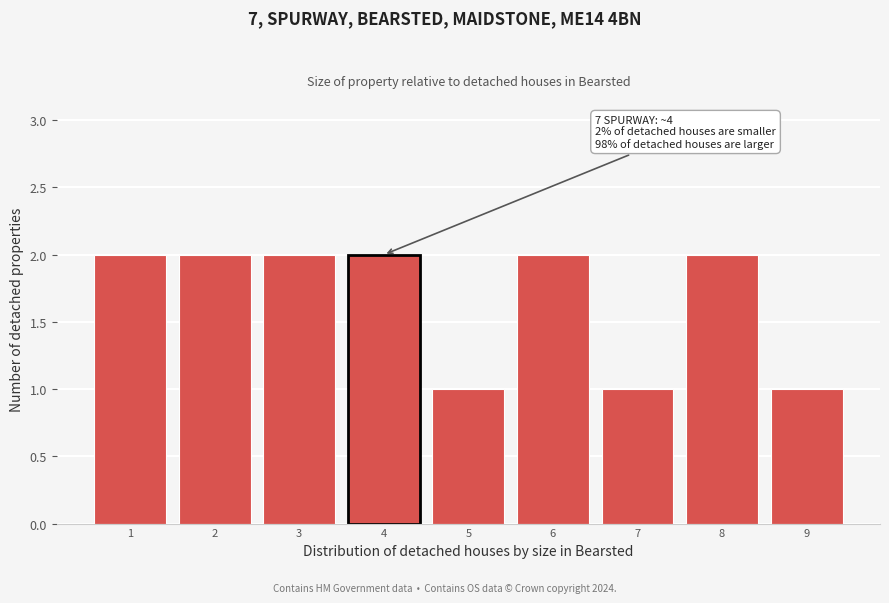

Reading right to left, what are all the values shown in this chart?

1	2	1	2	1	2	2	2	2